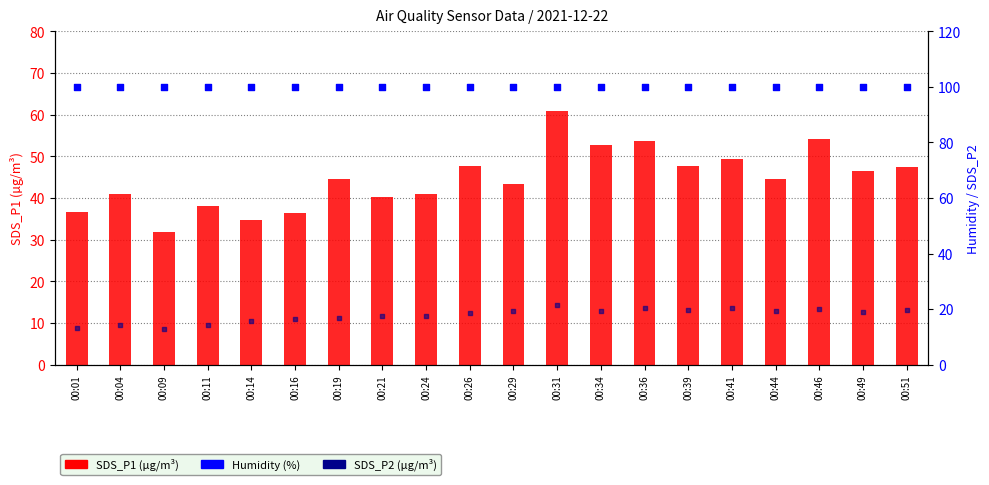

Which series contains the highest Y value?

Humidity (%)